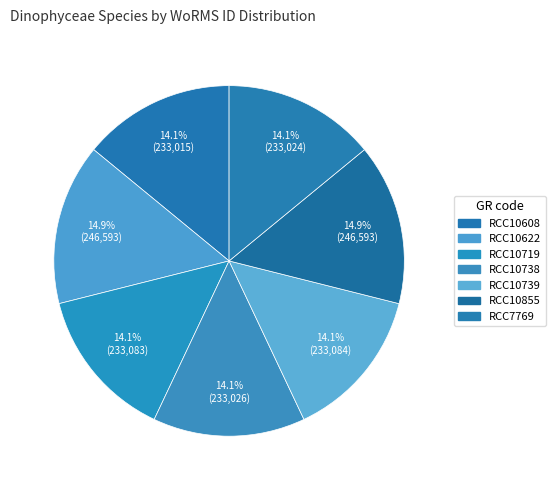

Is it true that RCC7769 is 23% of the pie?

False